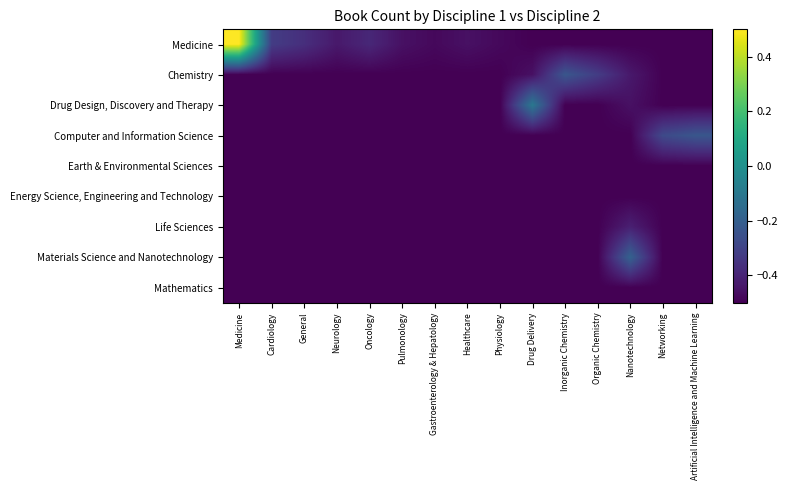

Reading left to right, transcribe all the data shown in this chart.

Medicine: Medicine=0.5	Cardiology=-0.3	General=-0.4	Neurology=-0.4	Oncology=-0.4	Pulmonology=-0.5	Gastroenterology & Hepatology=-0.5	Healthcare=-0.5	Physiology=-0.5	Drug Delivery=-0.5	Inorganic Chemistry=-0.5	Organic Chemistry=-0.5	Nanotechnology=-0.5	Networking=-0.5	Artificial Intelligence and Machine Learning=-0.5
Chemistry: Medicine=-0.5	Cardiology=-0.5	General=-0.5	Neurology=-0.5	Oncology=-0.5	Pulmonology=-0.5	Gastroenterology & Hepatology=-0.5	Healthcare=-0.5	Physiology=-0.5	Drug Delivery=-0.5	Inorganic Chemistry=-0.2	Organic Chemistry=-0.3	Nanotechnology=-0.4	Networking=-0.5	Artificial Intelligence and Machine Learning=-0.5
Drug Design, Discovery and Therapy: Medicine=-0.5	Cardiology=-0.5	General=-0.5	Neurology=-0.5	Oncology=-0.5	Pulmonology=-0.5	Gastroenterology & Hepatology=-0.5	Healthcare=-0.5	Physiology=-0.5	Drug Delivery=-0.1	Inorganic Chemistry=-0.5	Organic Chemistry=-0.5	Nanotechnology=-0.5	Networking=-0.5	Artificial Intelligence and Machine Learning=-0.5
Computer and Information Science: Medicine=-0.5	Cardiology=-0.5	General=-0.5	Neurology=-0.5	Oncology=-0.5	Pulmonology=-0.5	Gastroenterology & Hepatology=-0.5	Healthcare=-0.5	Physiology=-0.5	Drug Delivery=-0.5	Inorganic Chemistry=-0.5	Organic Chemistry=-0.5	Nanotechnology=-0.5	Networking=-0.3	Artificial Intelligence and Machine Learning=-0.2
Earth & Environmental Sciences: Medicine=-0.5	Cardiology=-0.5	General=-0.5	Neurology=-0.5	Oncology=-0.5	Pulmonology=-0.5	Gastroenterology & Hepatology=-0.5	Healthcare=-0.5	Physiology=-0.5	Drug Delivery=-0.5	Inorganic Chemistry=-0.5	Organic Chemistry=-0.5	Nanotechnology=-0.5	Networking=-0.5	Artificial Intelligence and Machine Learning=-0.5
Energy Science, Engineering and Technology: Medicine=-0.5	Cardiology=-0.5	General=-0.5	Neurology=-0.5	Oncology=-0.5	Pulmonology=-0.5	Gastroenterology & Hepatology=-0.5	Healthcare=-0.5	Physiology=-0.5	Drug Delivery=-0.5	Inorganic Chemistry=-0.5	Organic Chemistry=-0.5	Nanotechnology=-0.5	Networking=-0.5	Artificial Intelligence and Machine Learning=-0.5
Life Sciences: Medicine=-0.5	Cardiology=-0.5	General=-0.5	Neurology=-0.5	Oncology=-0.5	Pulmonology=-0.5	Gastroenterology & Hepatology=-0.5	Healthcare=-0.5	Physiology=-0.5	Drug Delivery=-0.5	Inorganic Chemistry=-0.5	Organic Chemistry=-0.5	Nanotechnology=-0.4	Networking=-0.5	Artificial Intelligence and Machine Learning=-0.5
Materials Science and Nanotechnology: Medicine=-0.5	Cardiology=-0.5	General=-0.5	Neurology=-0.5	Oncology=-0.5	Pulmonology=-0.5	Gastroenterology & Hepatology=-0.5	Healthcare=-0.5	Physiology=-0.5	Drug Delivery=-0.5	Inorganic Chemistry=-0.5	Organic Chemistry=-0.5	Nanotechnology=-0.2	Networking=-0.5	Artificial Intelligence and Machine Learning=-0.5
Mathematics: Medicine=-0.5	Cardiology=-0.5	General=-0.5	Neurology=-0.5	Oncology=-0.5	Pulmonology=-0.5	Gastroenterology & Hepatology=-0.5	Healthcare=-0.5	Physiology=-0.5	Drug Delivery=-0.5	Inorganic Chemistry=-0.5	Organic Chemistry=-0.5	Nanotechnology=-0.5	Networking=-0.5	Artificial Intelligence and Machine Learning=-0.5